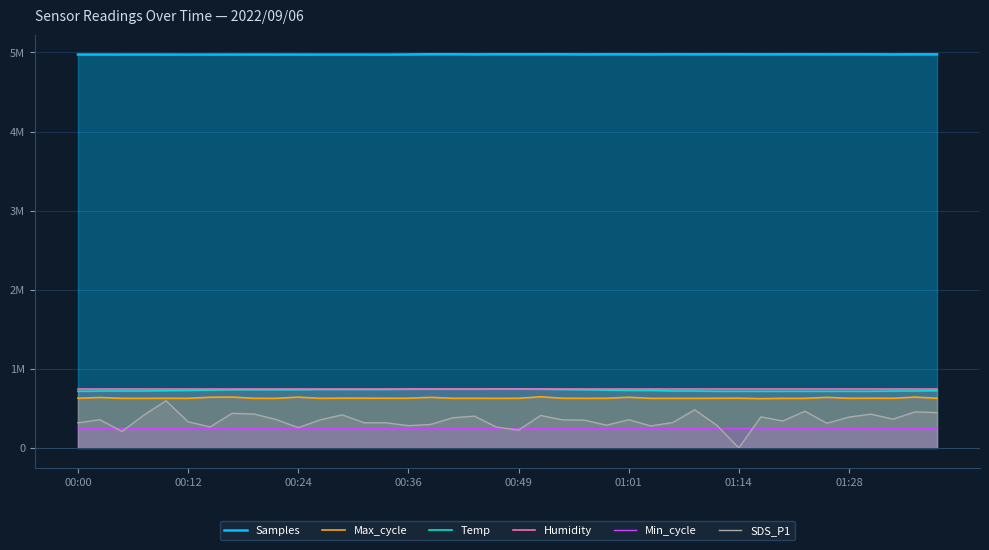

Where is Humidity nearest to the value 746254?

00:00